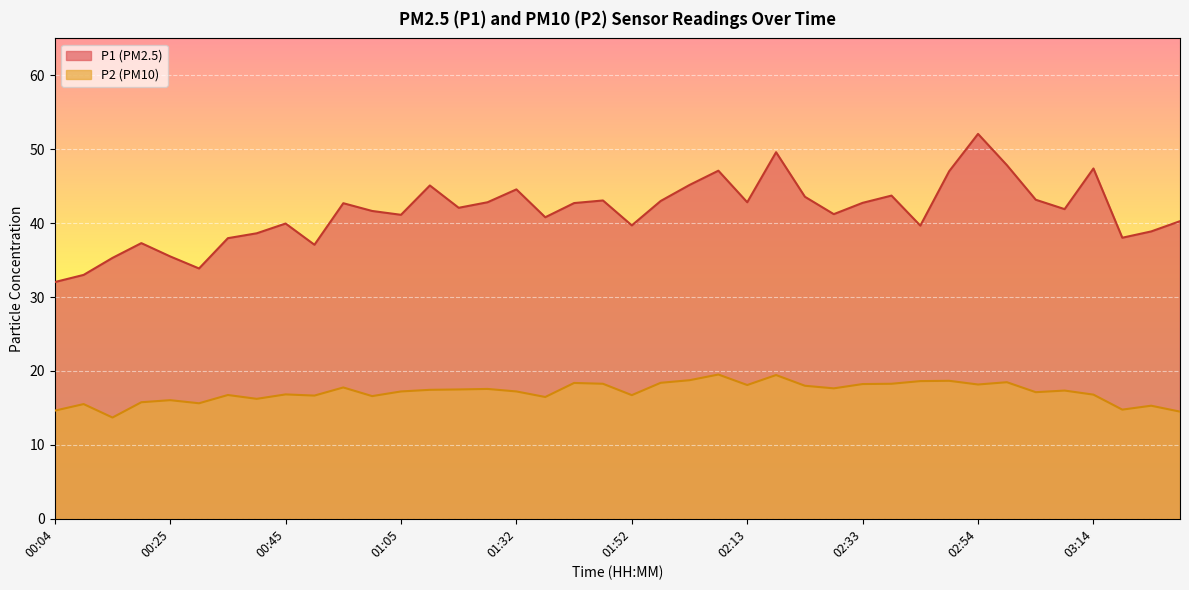

What is the label of the 18th point from the right?

02:02